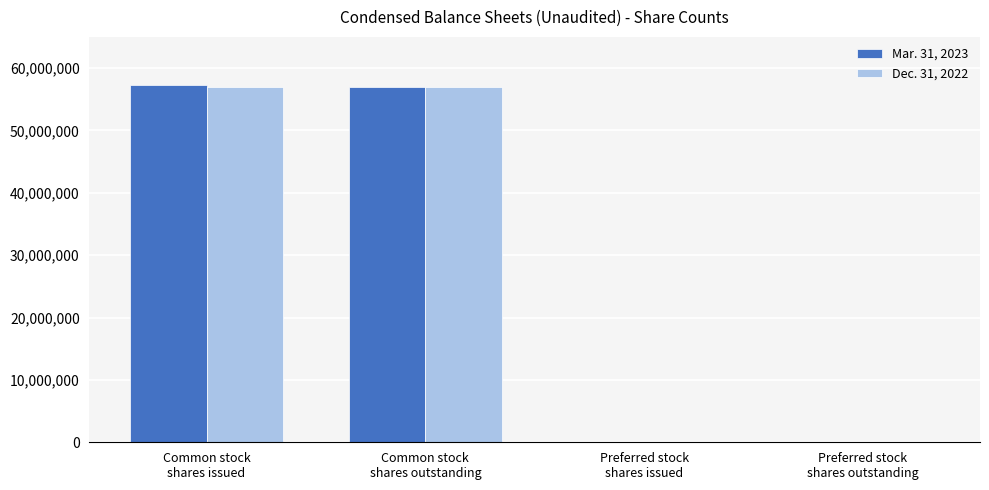

The Dec. 31, 2022 series shows -22068628 at Preferred stock
shares outstanding. True or false?

False